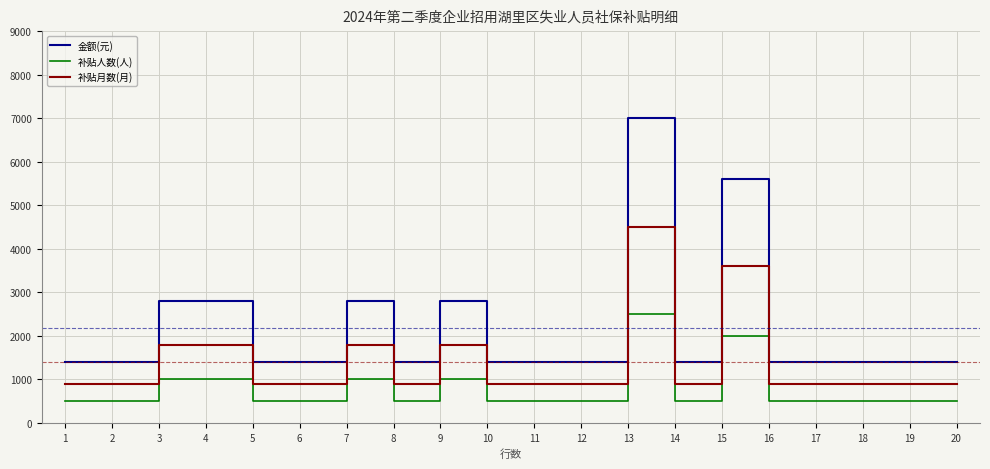

Rank the series by their maximum value, from highest to lowest.

金额(元), 补贴月数(月), 补贴人数(人)